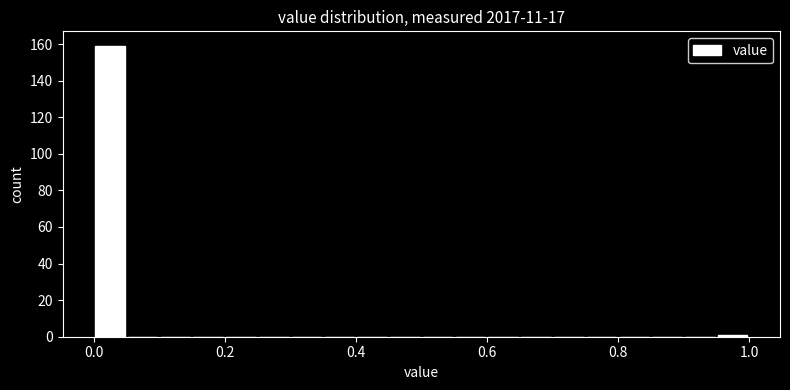

Around what value on the x-axis is the tallest bar? Give the approximate position of its centre, as read against the axis.

0.02